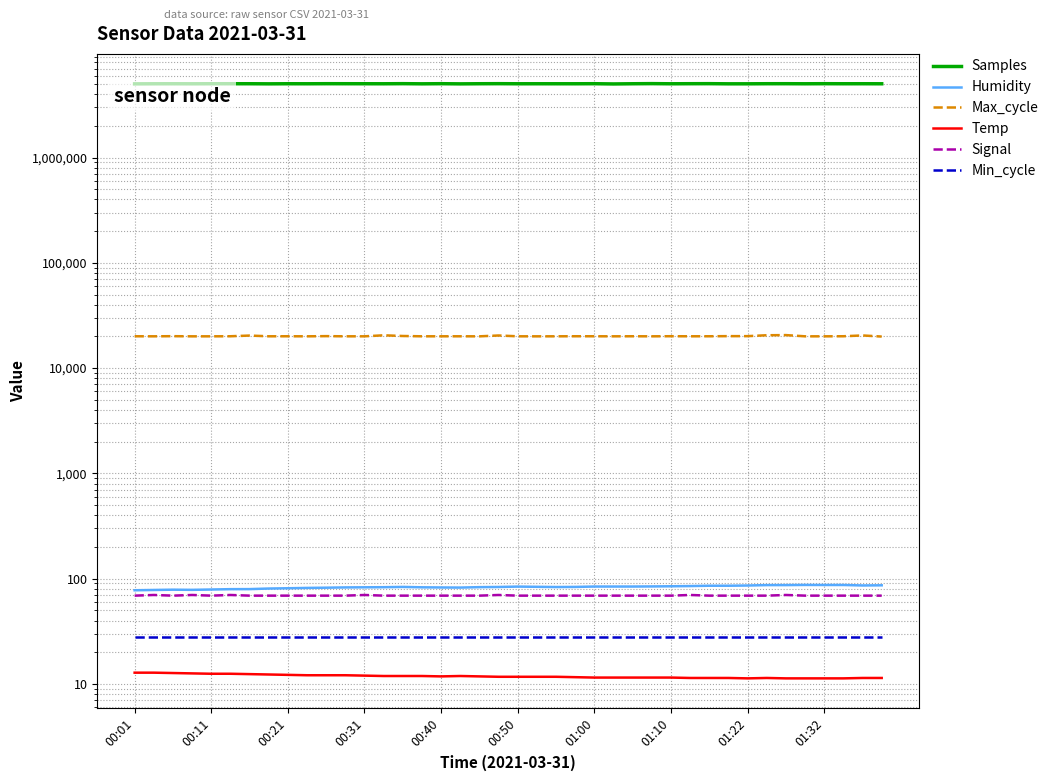

Where is the first local minimum for Samples?

00:31